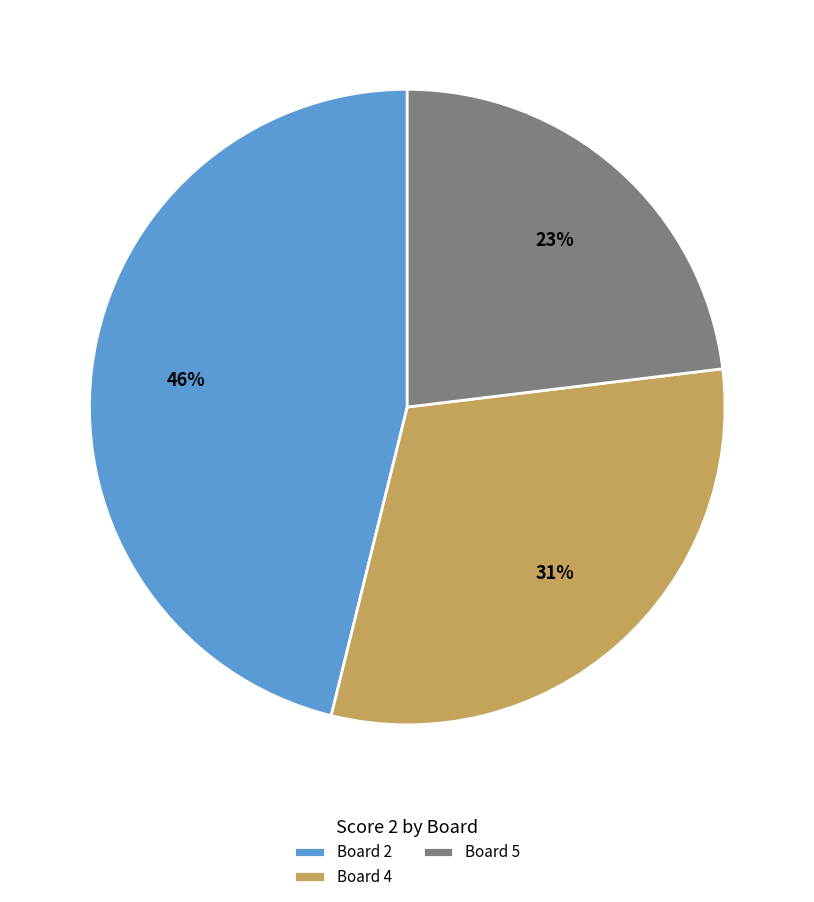

To the nearest percent, what is the difference between the largest and smallest slice percentages?

23%